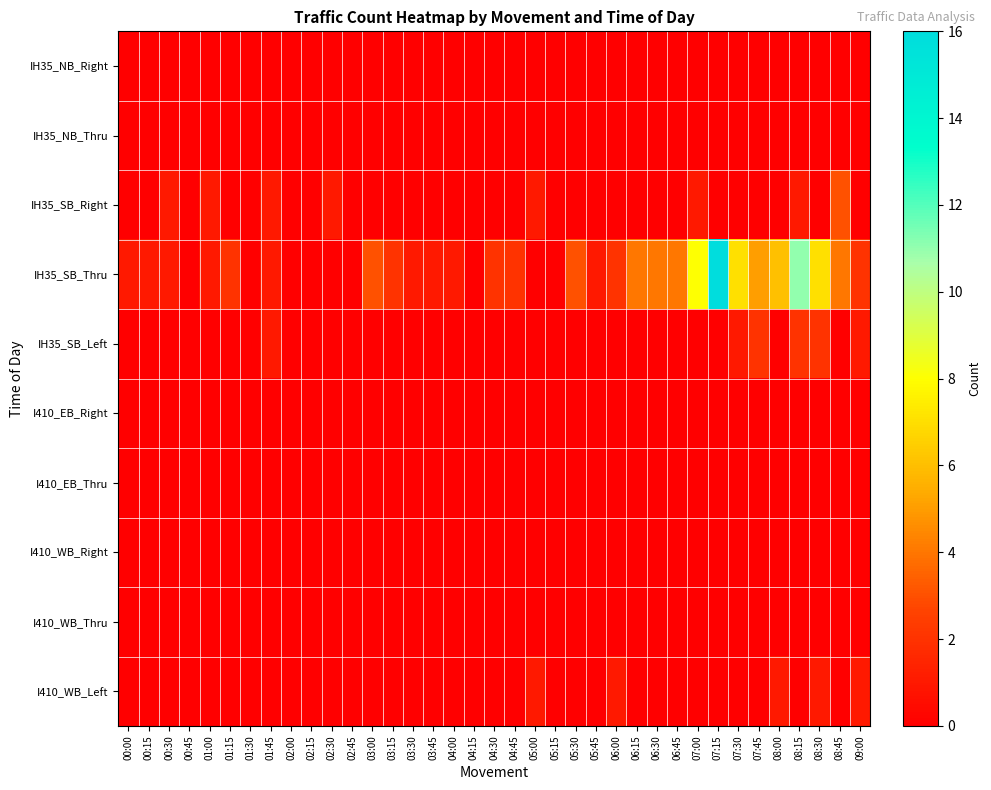

Which series has the largest total across all categories?

IH35_SB_Thru